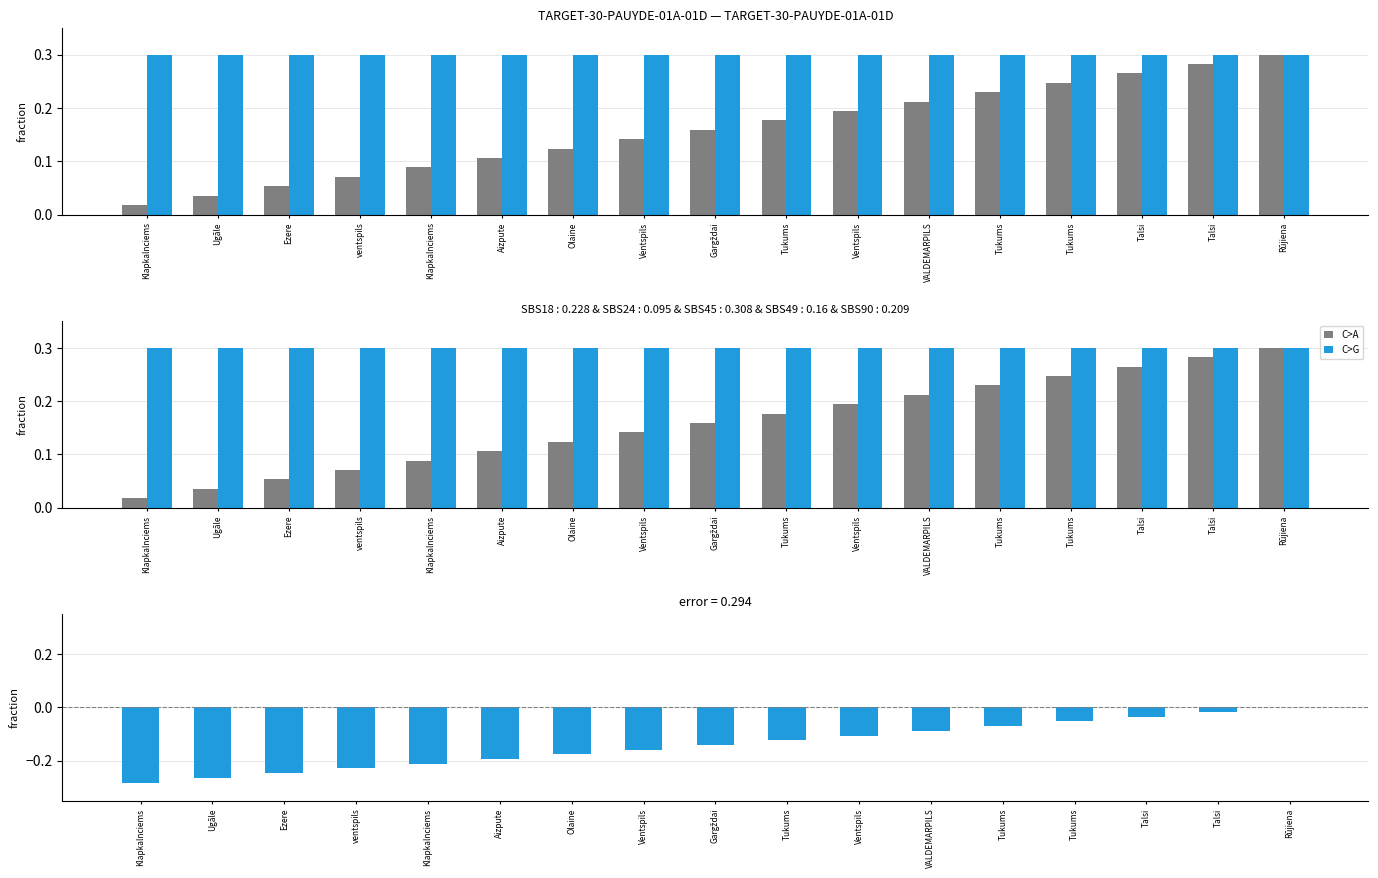

Between Klapkalnciems and Ugāle, which is larger?

Klapkalnciems